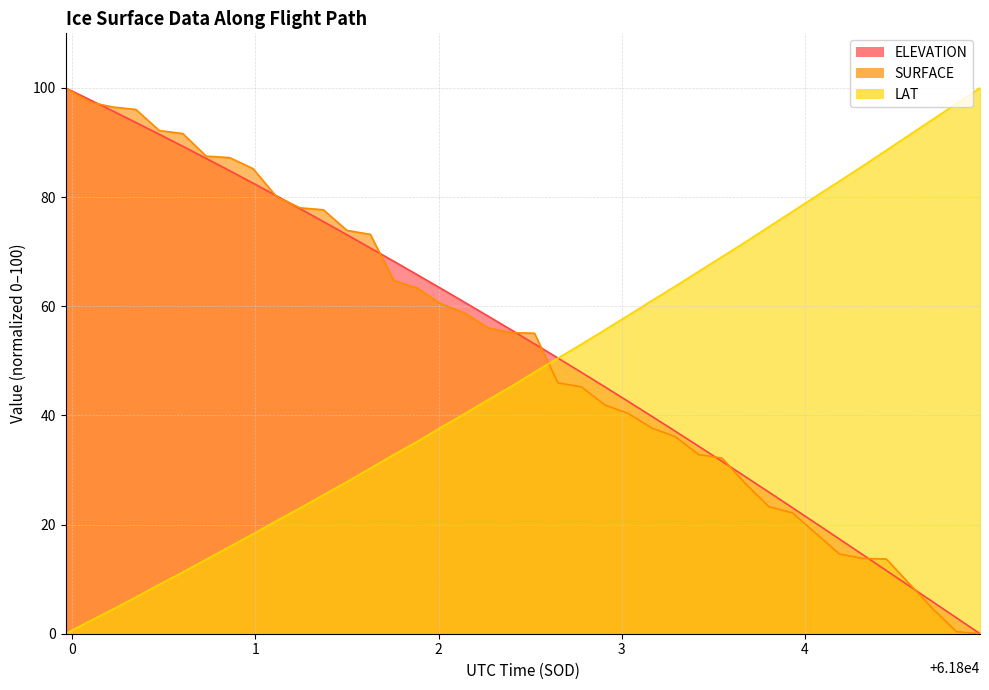

True or false: SURFACE and LAT cross at least once.

True